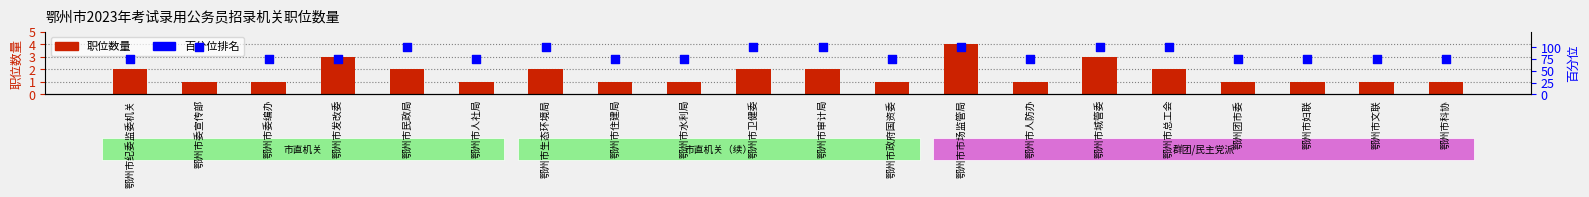

Which series has the widest spread of Y values?

百分位排名